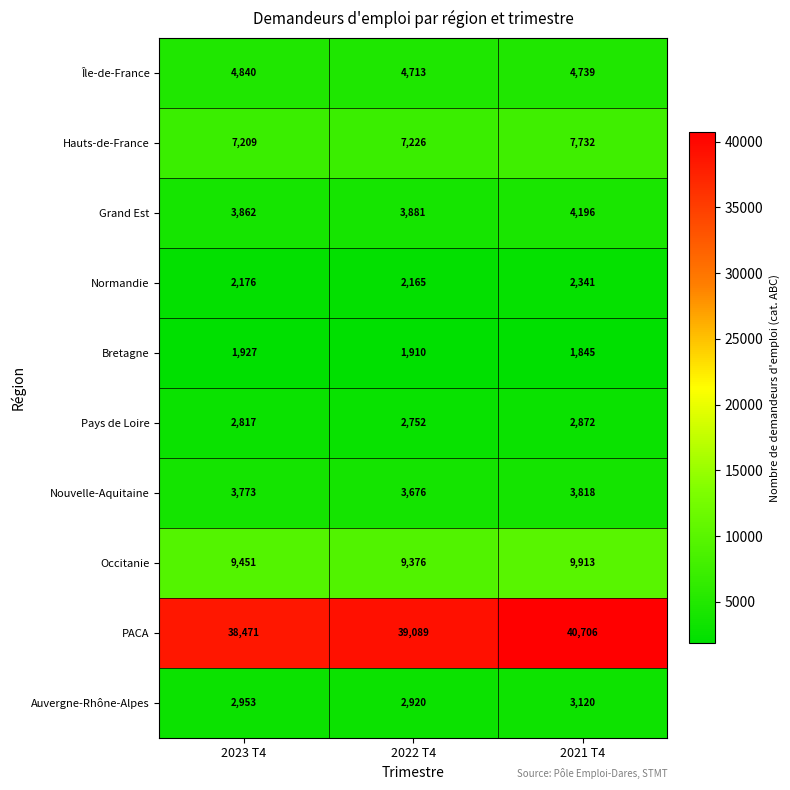

At how many categories does at least one series exceed 13002?

3